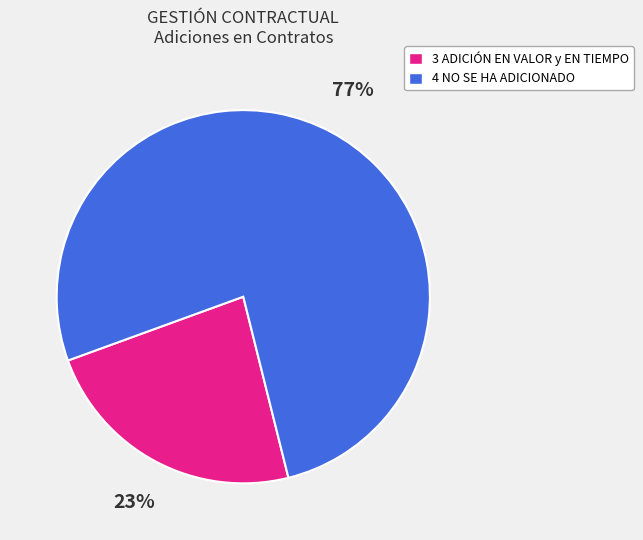

Is there a majority slice in this chart?

Yes